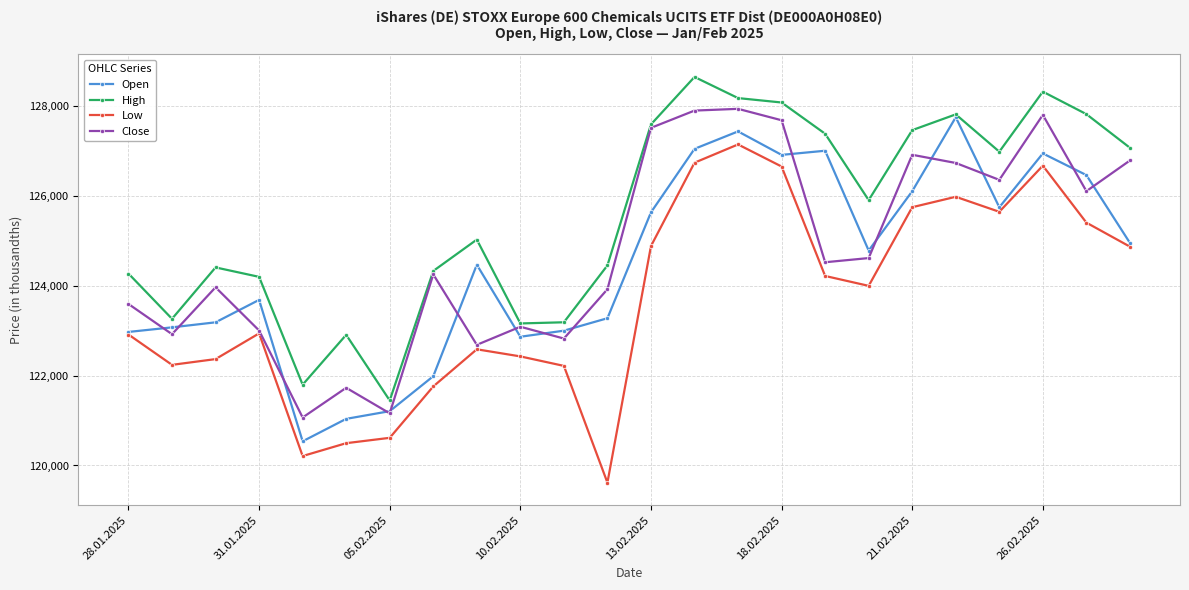

Which series has the largest total across all categories?

High